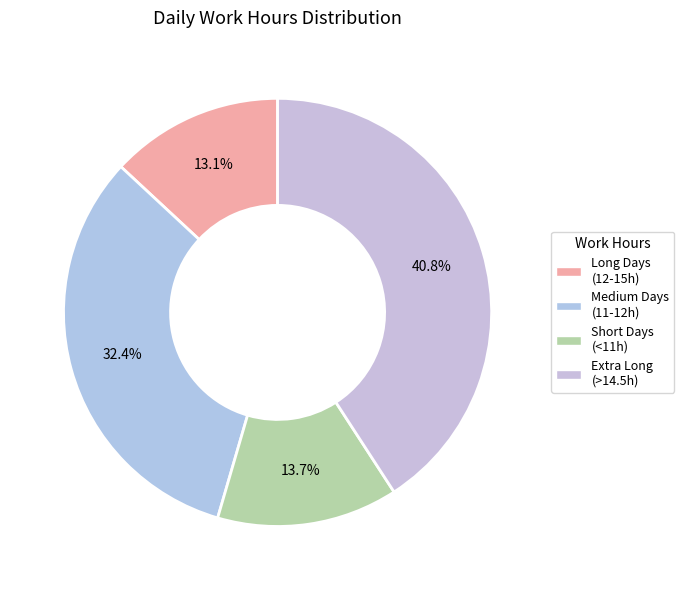

How many segments does this pie chart have?

4